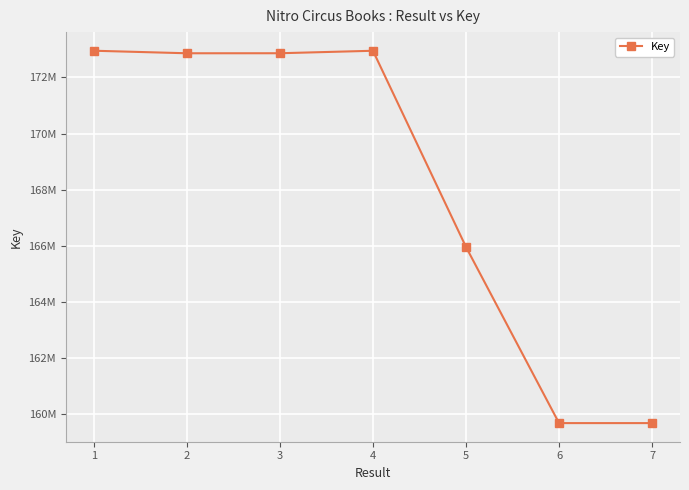

Is this an area chart (filled region under the line)?

No